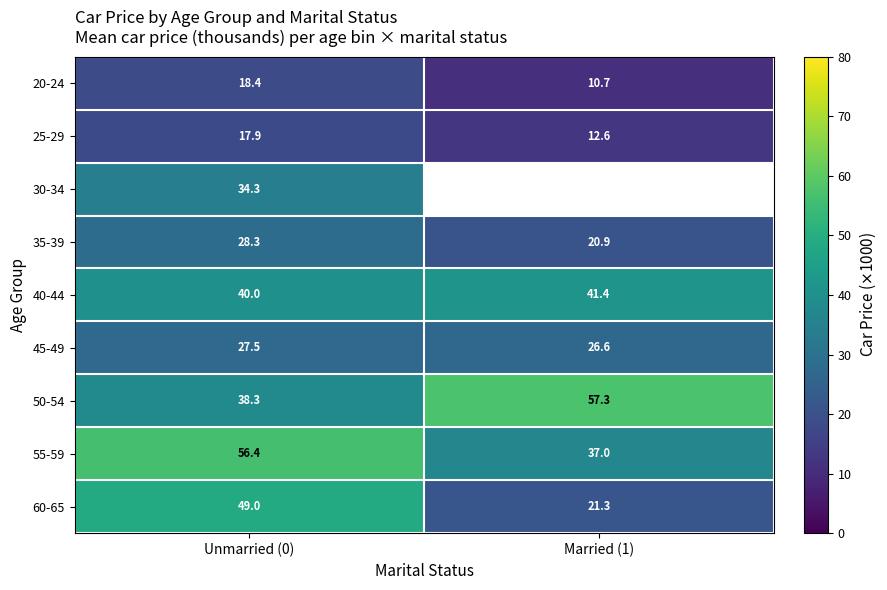

What is the spread (max minus min) of values at Unmarried (0)?

38.5